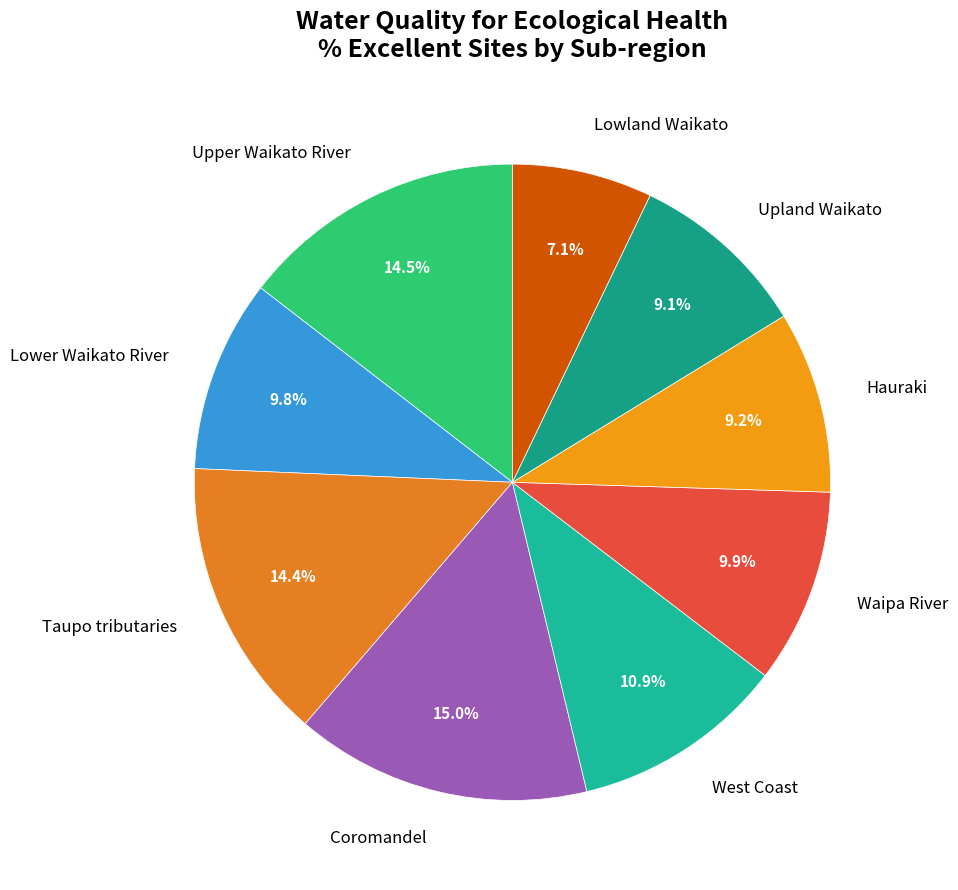

True or false: Waipa River accounts for 17% of the total.

False